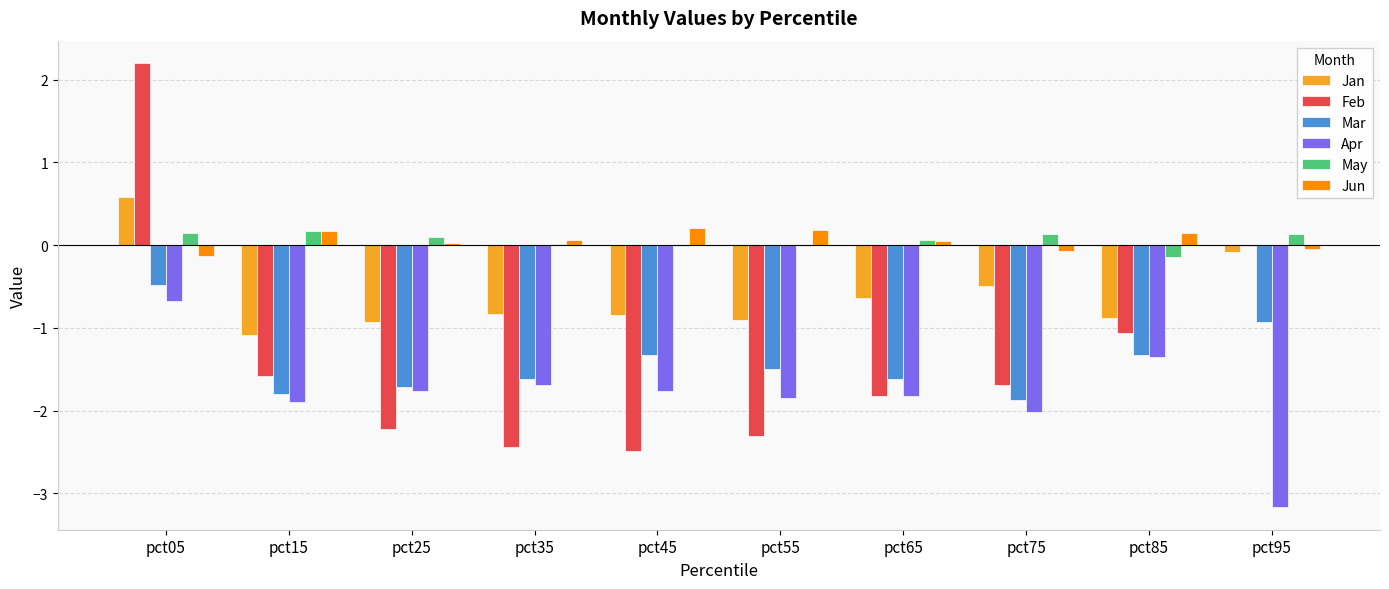

How many distinct data groups are displayed?

6